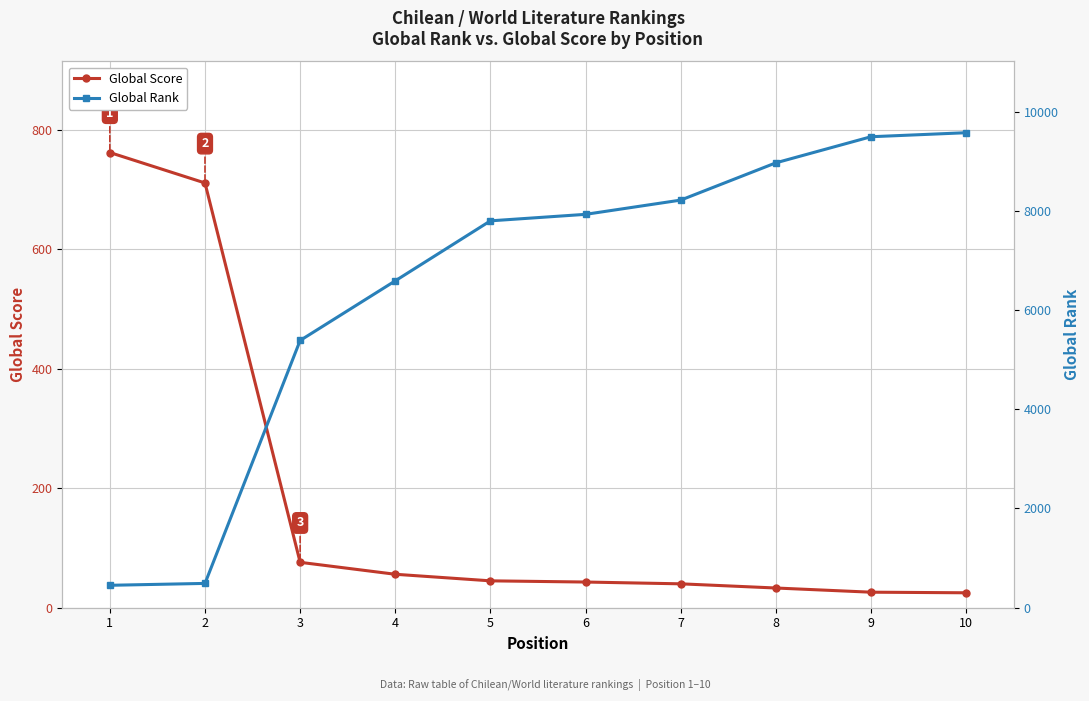

Reading left to right, extract all data points from this chart.

Global Score: 762	711	76	56	45	43	40	33	26	25
Global Rank: 452	490	5386	6588	7797	7928	8215	8966	9492	9573